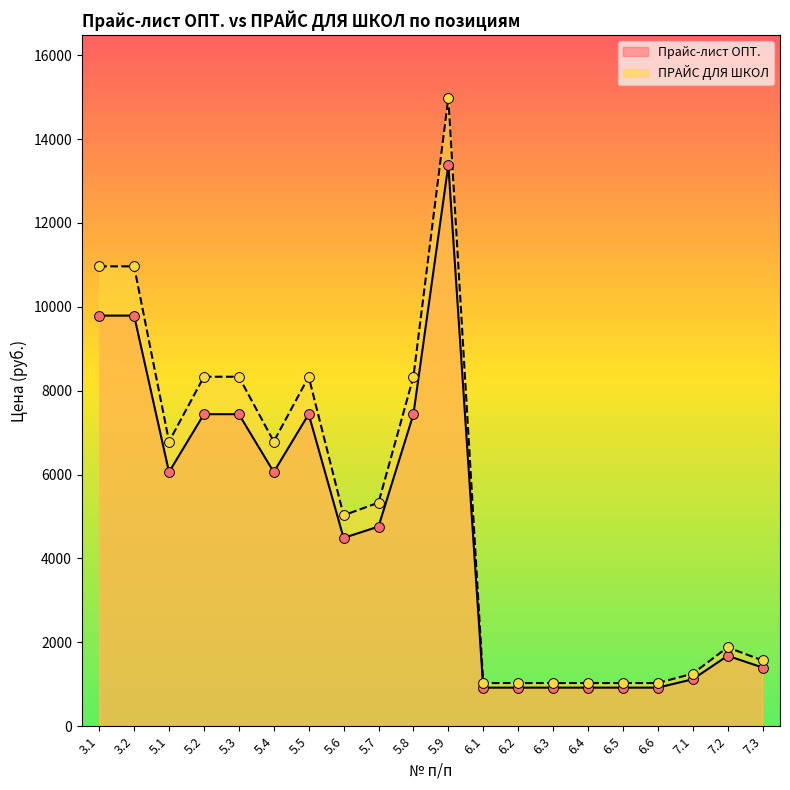

At which category is the sum across all series the highest?

5.9